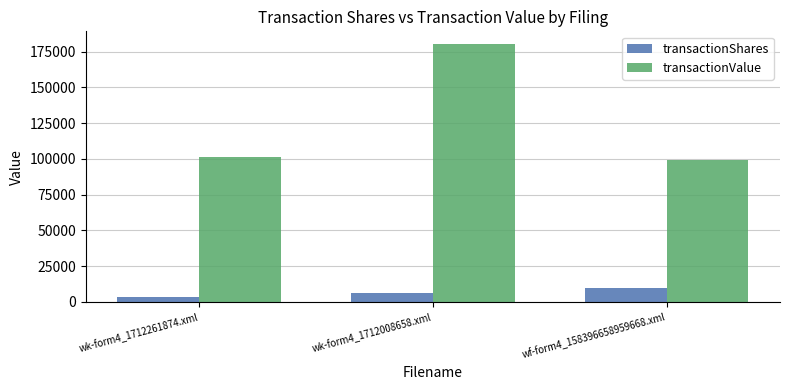

Is it true that transactionShares equals 9780 at wf-form4_158396658959668.xml?

True